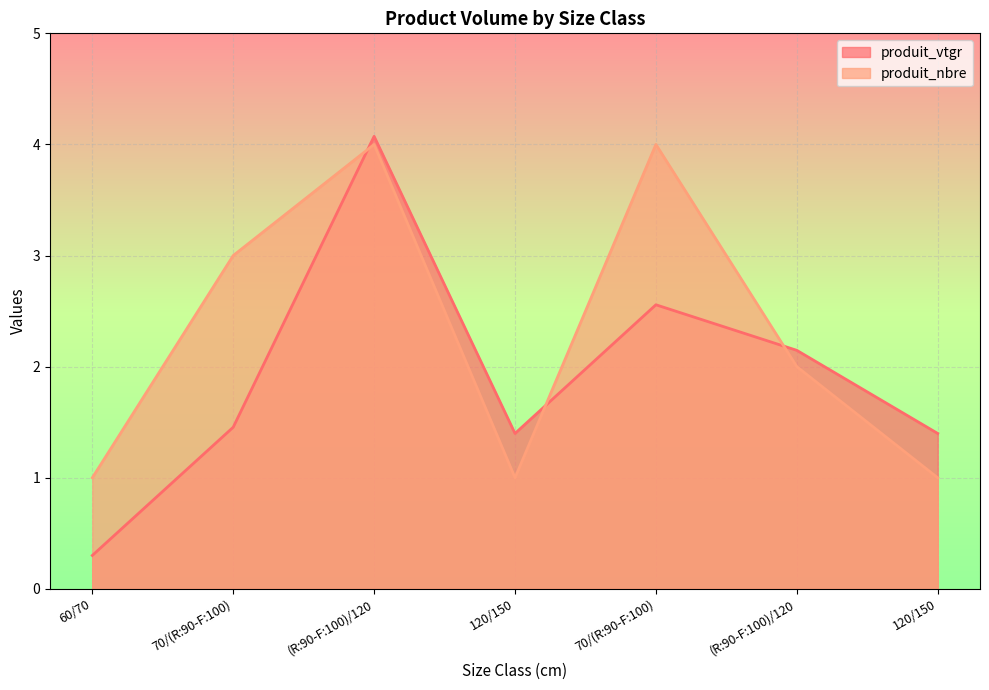

How many lines are shown in the chart?

2